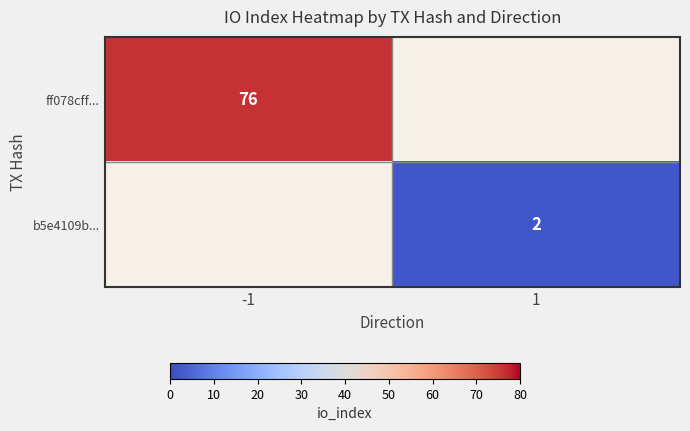

The value of b5e4109b... at 1 is 2. True or false?

True